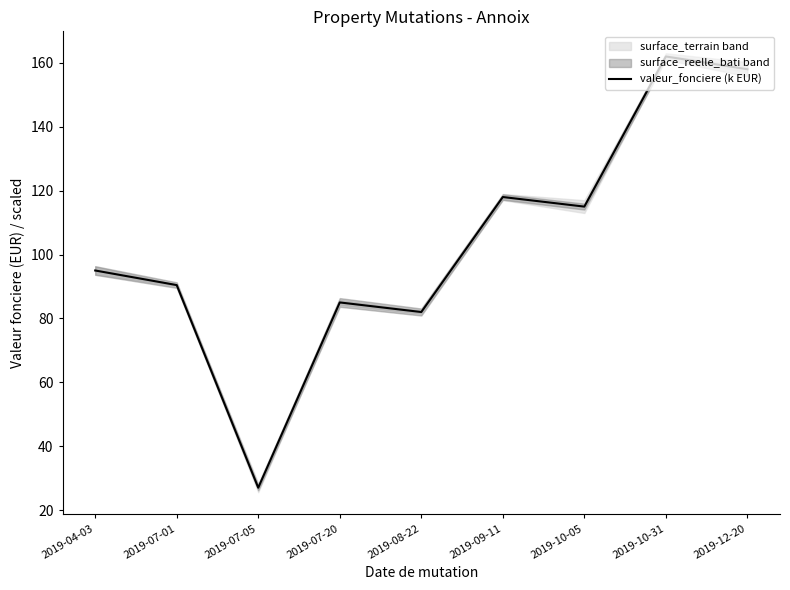

What position from the right is 2019-08-22?

5